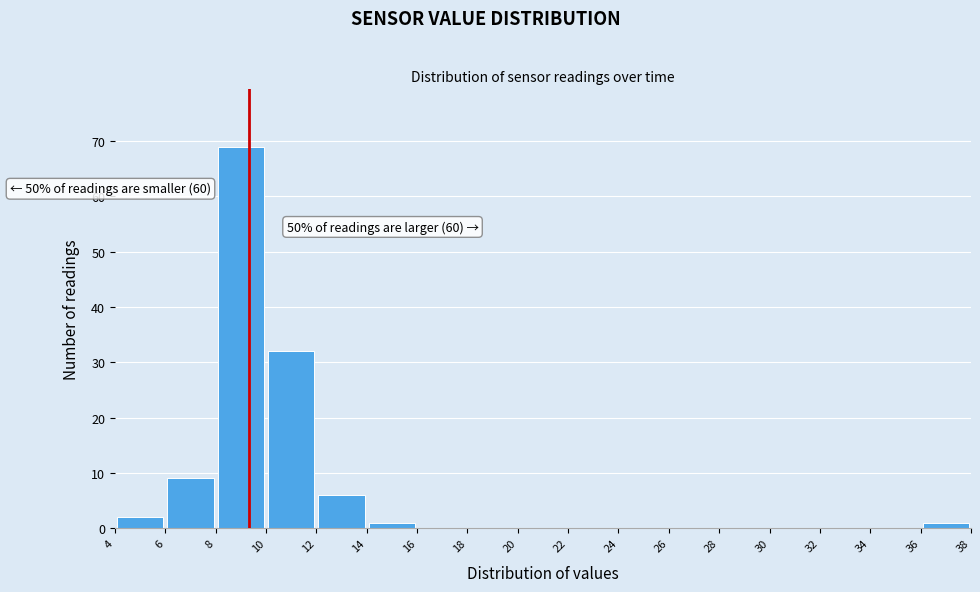

Which range on the x-axis has the tallest bar?

8 to 10